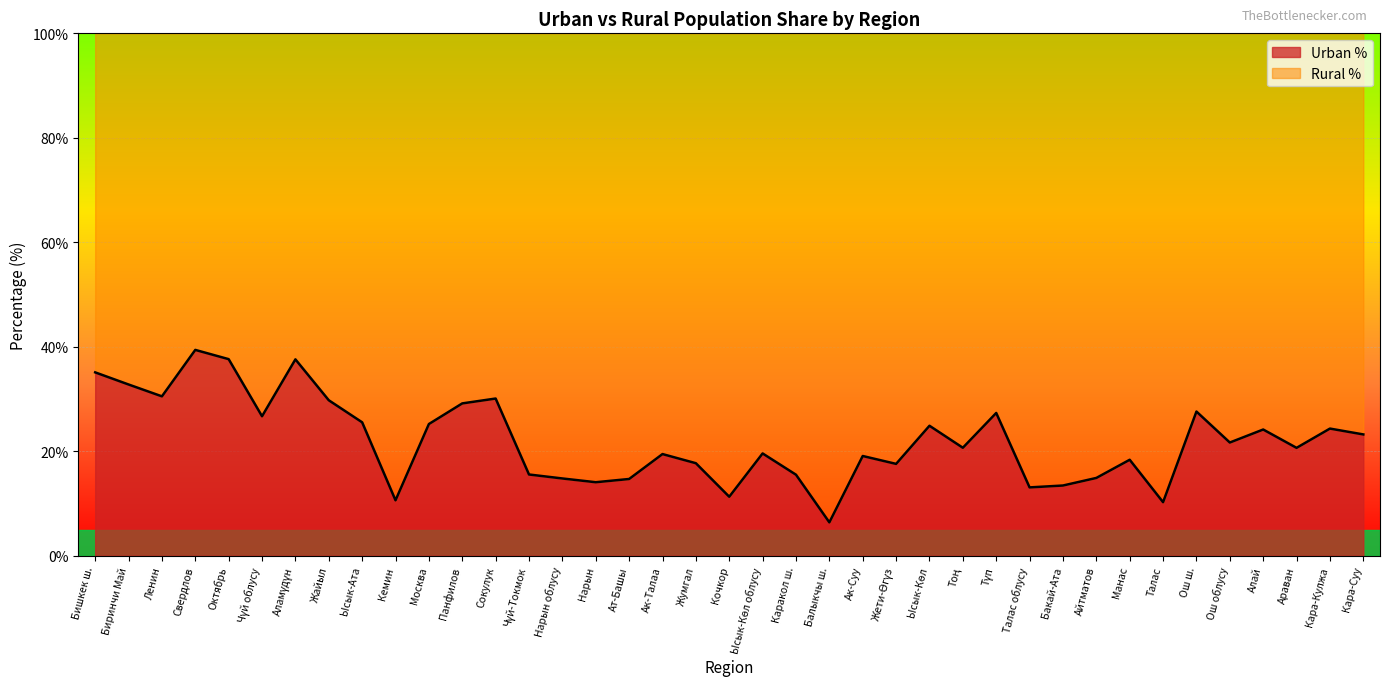

What is the label of the 37th point from the left?

Араван